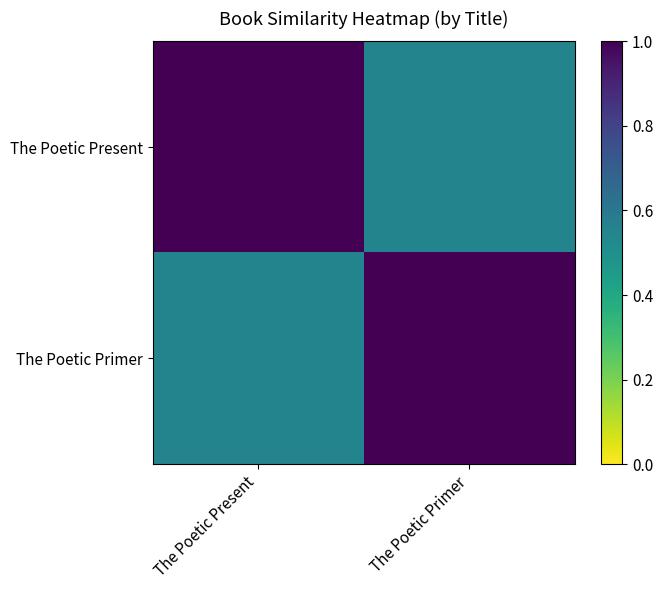

At how many categories does at least one series exceed 0?

2